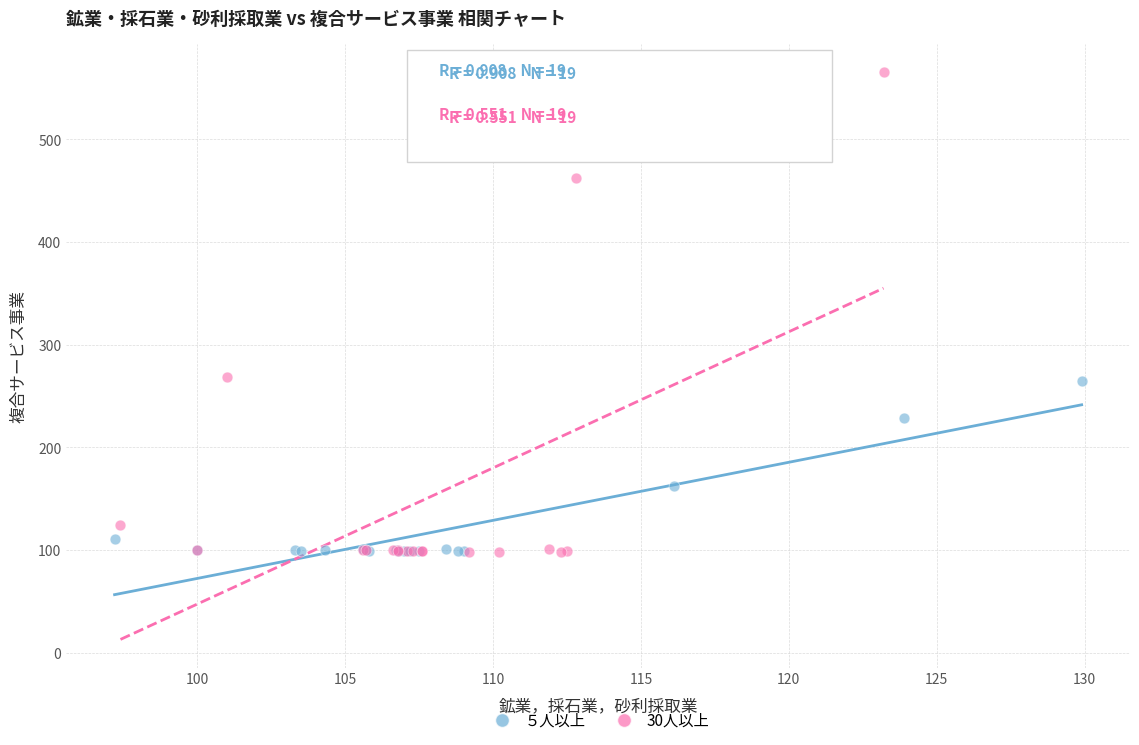

Which series reaches the maximum Y coordinate?

30人以上